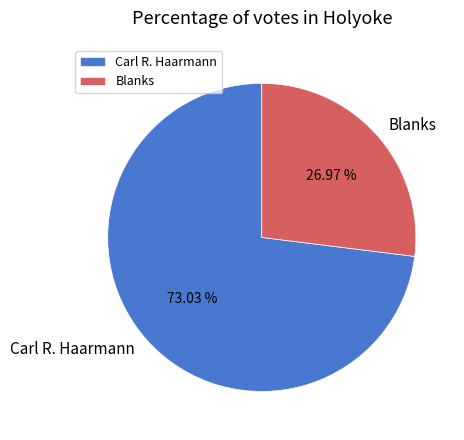

Count the number of slices in the pie.

2